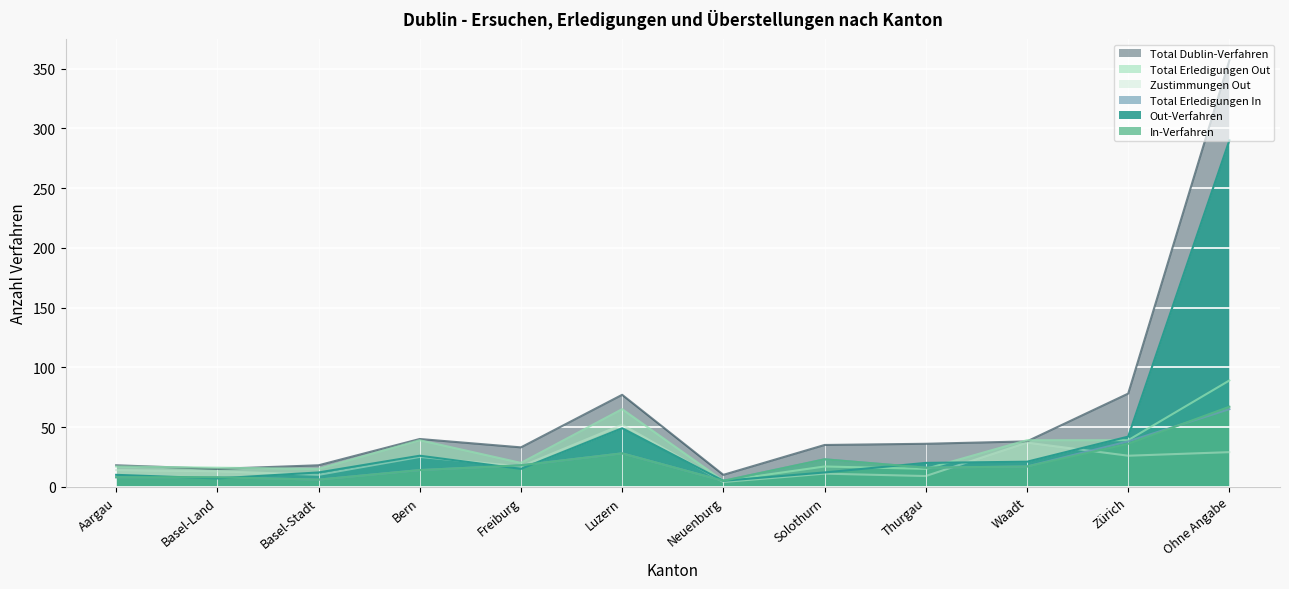

Rank the series at Basel-Land from highest to lowest value.

Total Erledigungen Out, Total Dublin-Verfahren, Zustimmungen Out, In-Verfahren, Total Erledigungen In, Out-Verfahren